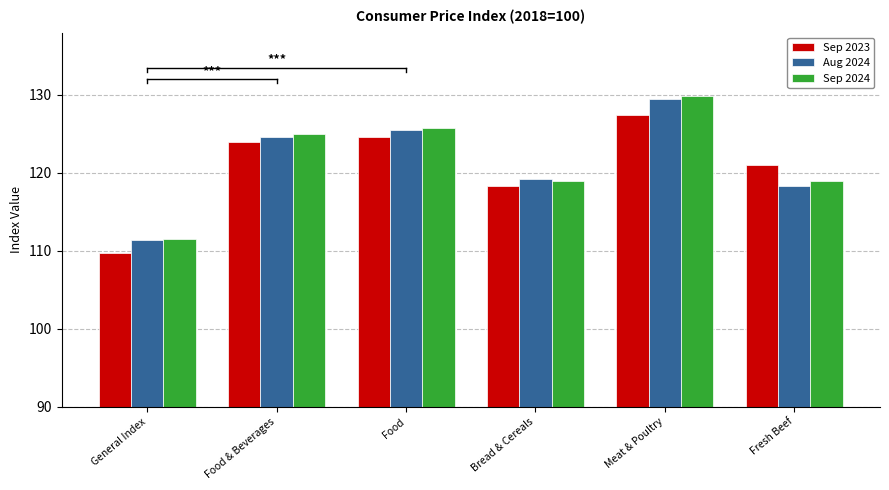

The value of Aug 2024 at General Index is 75.2. True or false?

False